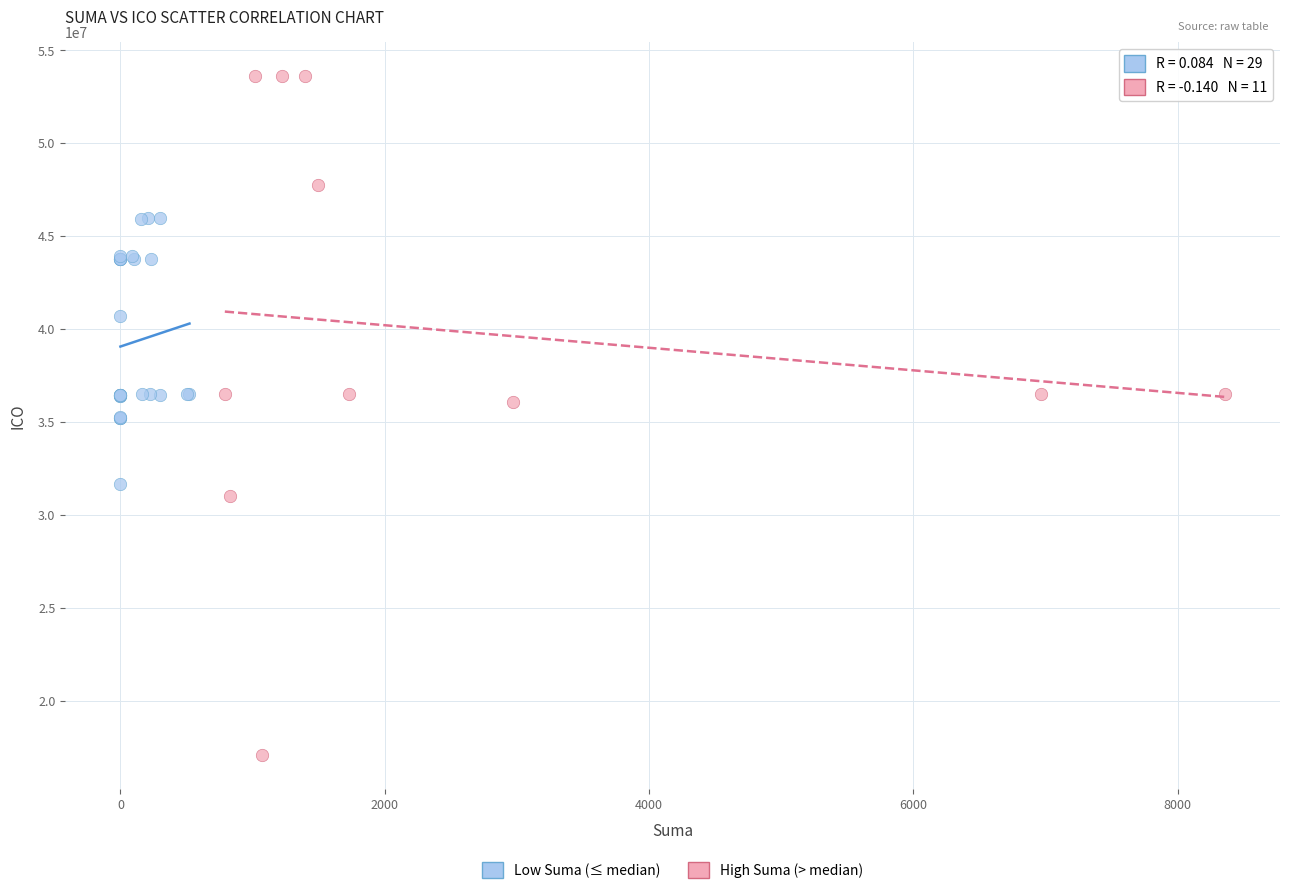

Which series contains the lowest Y value?

High Suma (> median)